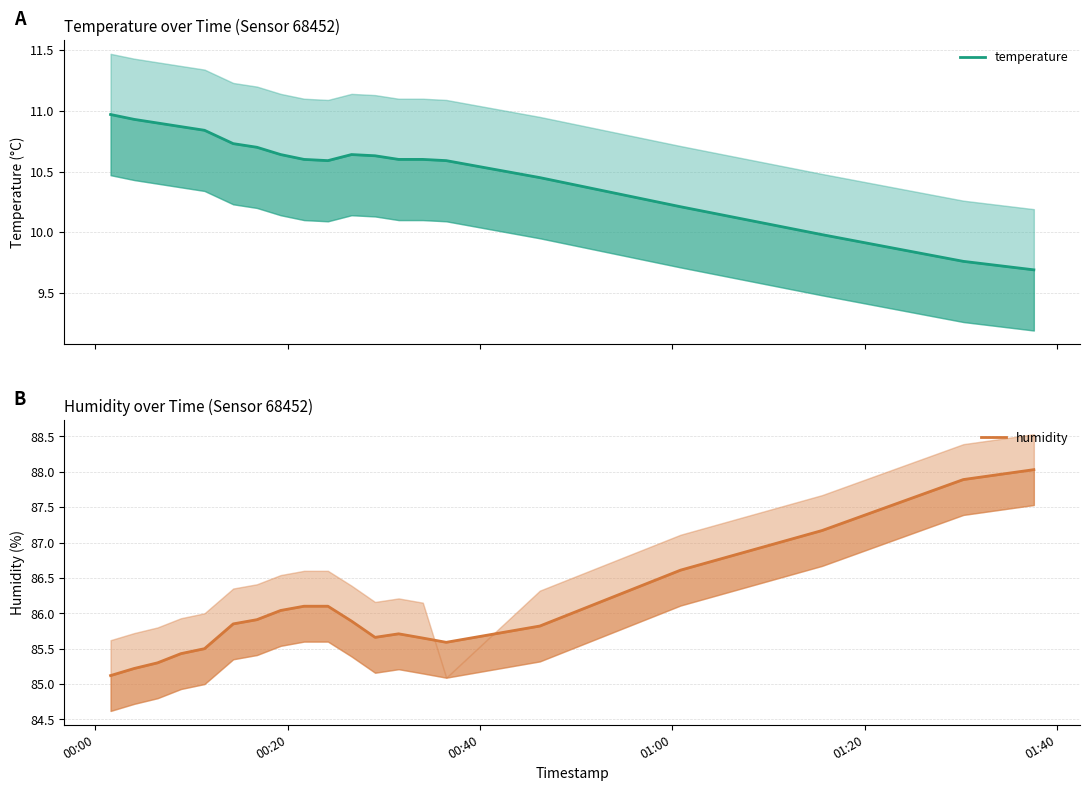

List the series in order of their overall mean, lowest first.

temperature, humidity